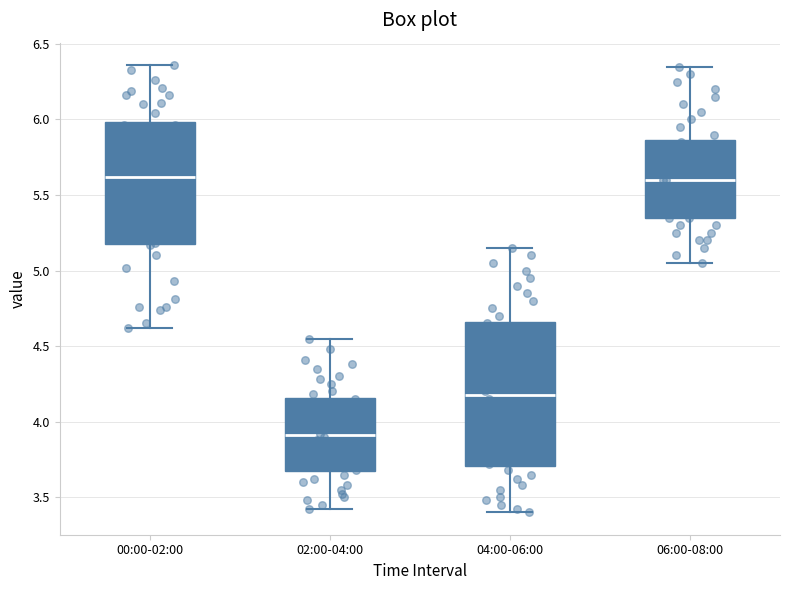

Where is the upper edge of the box for 04:00-06:00 on the y-axis? The values are not printed on the chart, so give them approximately, as read against the axis.

4.65